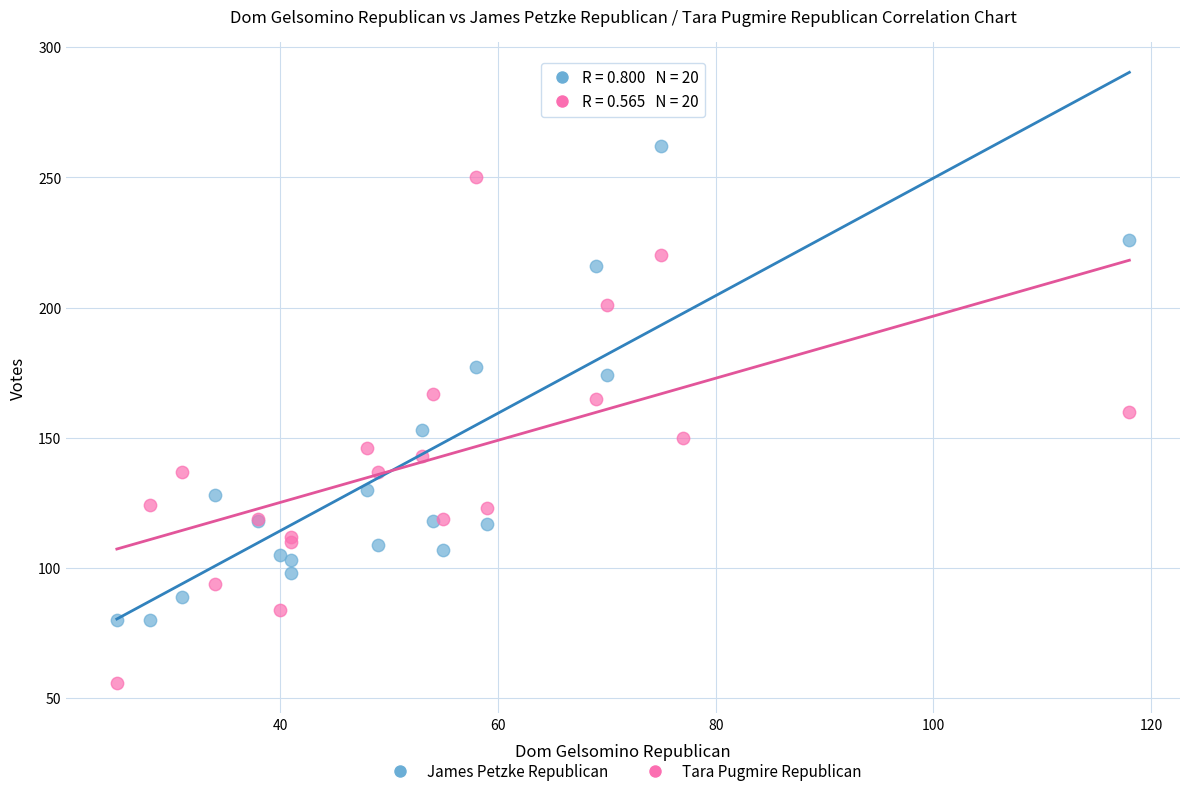

Which series contains the highest Y value?

James Petzke Republican